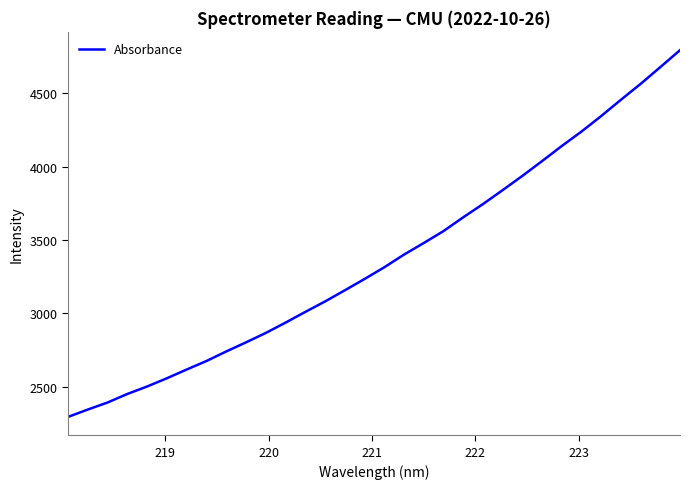

What is the difference between the maximum and minimum values?

2502.3